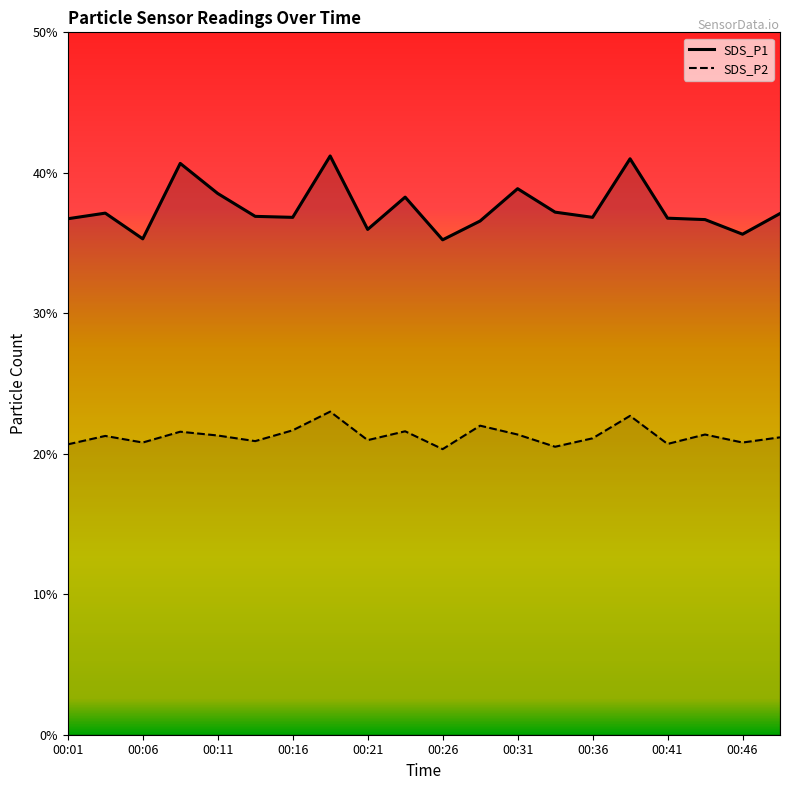

Reading left to right, extract all data points from this chart.

SDS_P1: 00:01=36.7	00:04=37.1	00:06=35.3	00:09=40.7	00:11=38.5	00:14=36.9	00:16=36.8	00:19=41.2	00:21=36.0	00:23=38.3	00:26=35.2	00:28=36.6	00:31=38.9	00:34=37.2	00:36=36.8	00:39=41.0	00:41=36.8	00:44=36.7	00:46=35.6	00:48=37.1
SDS_P2: 00:01=20.7	00:04=21.3	00:06=20.8	00:09=21.6	00:11=21.3	00:14=20.9	00:16=21.7	00:19=23.0	00:21=21.0	00:23=21.6	00:26=20.3	00:28=22.0	00:31=21.4	00:34=20.5	00:36=21.1	00:39=22.7	00:41=20.7	00:44=21.4	00:46=20.8	00:48=21.2